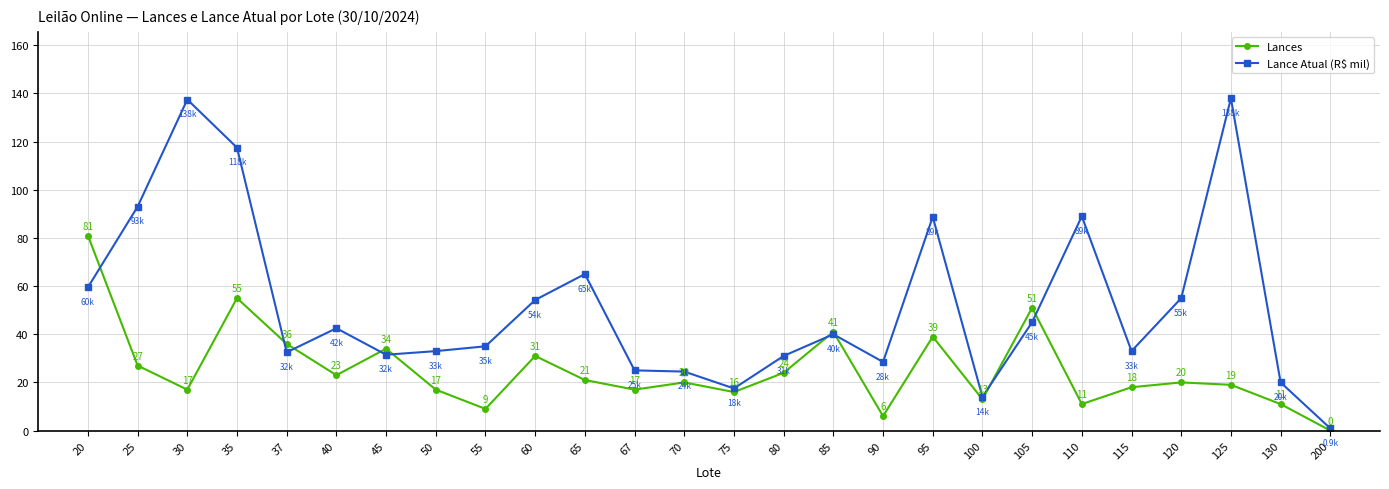

Count the number of categories in the chart.

26